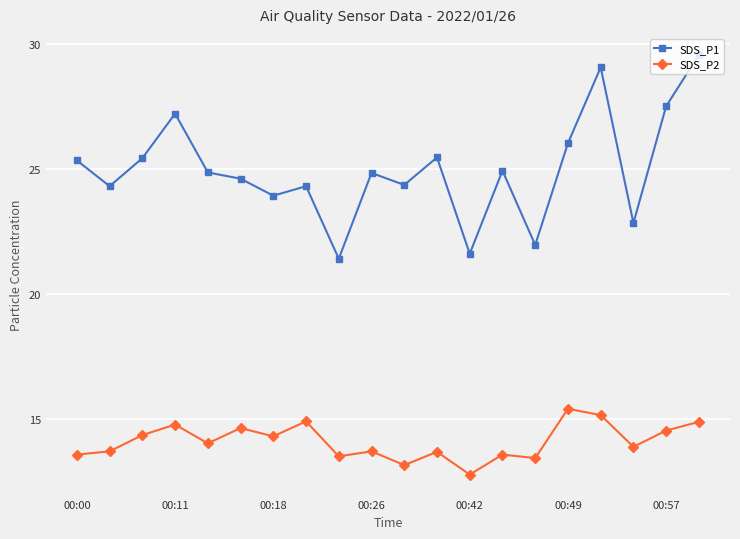

List the series in order of their overall mean, lowest first.

SDS_P2, SDS_P1